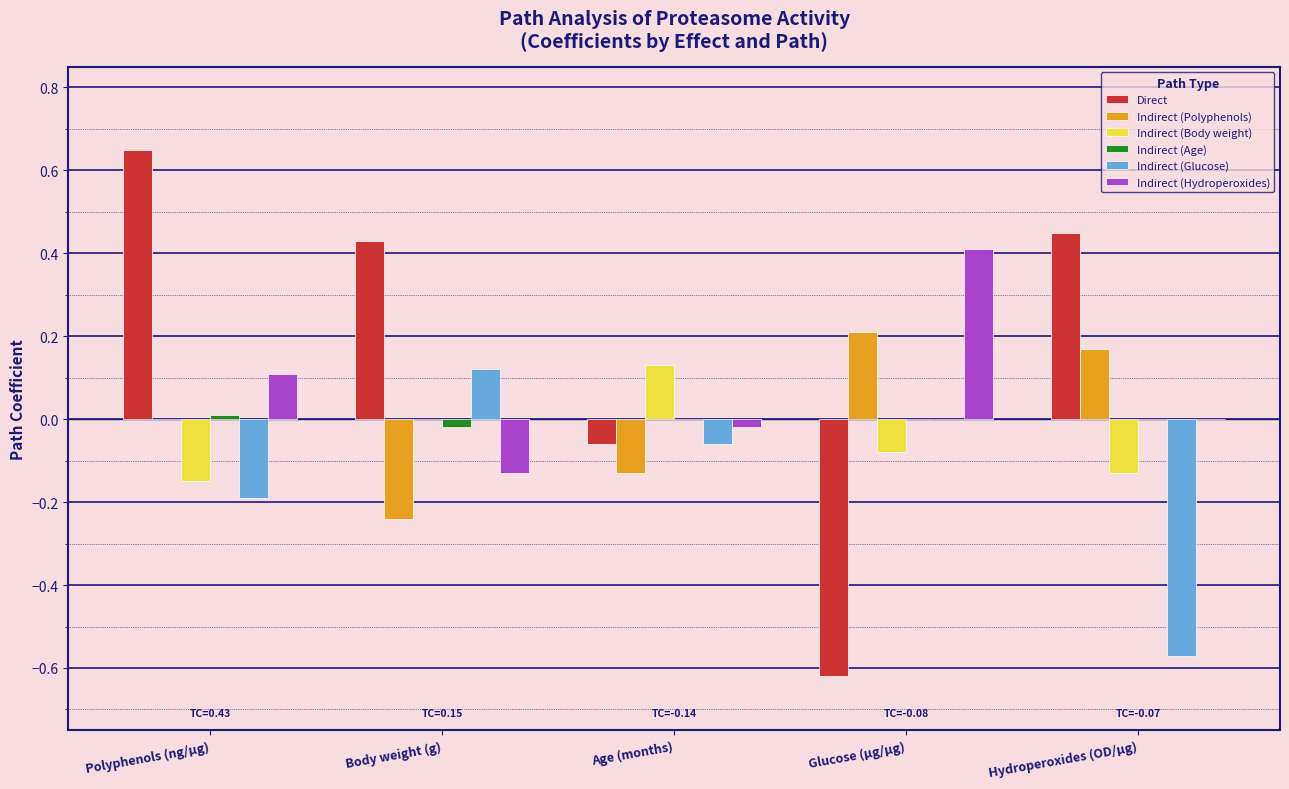

Count the Indirect (Polyphenols) values in the range 0 to 1.

3